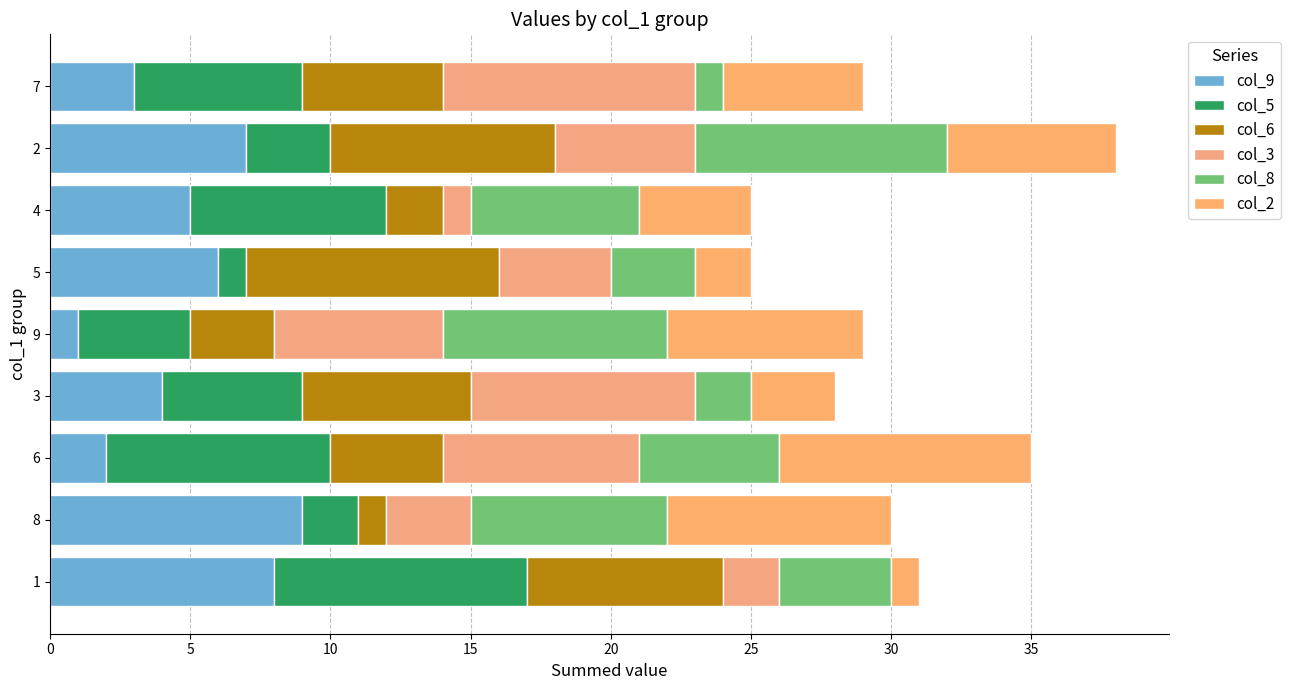

How many data points does each series have?

9